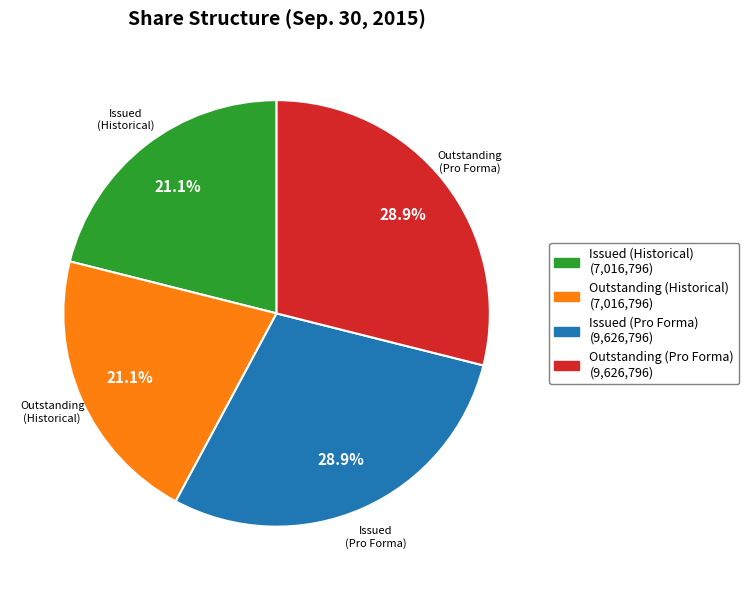

Is there any slice that represents more than half of the pie?

No